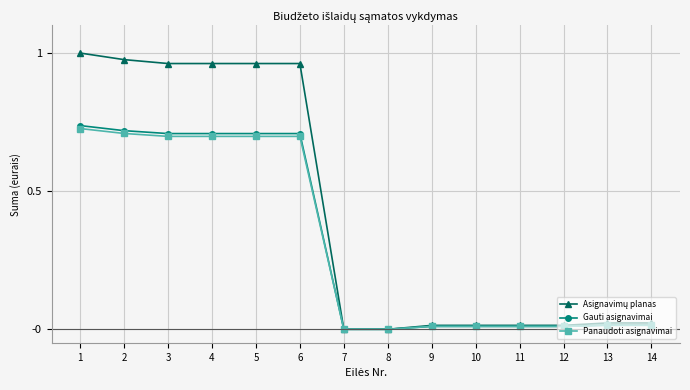

What is the spread (max minus min) of values at 5?

0.3